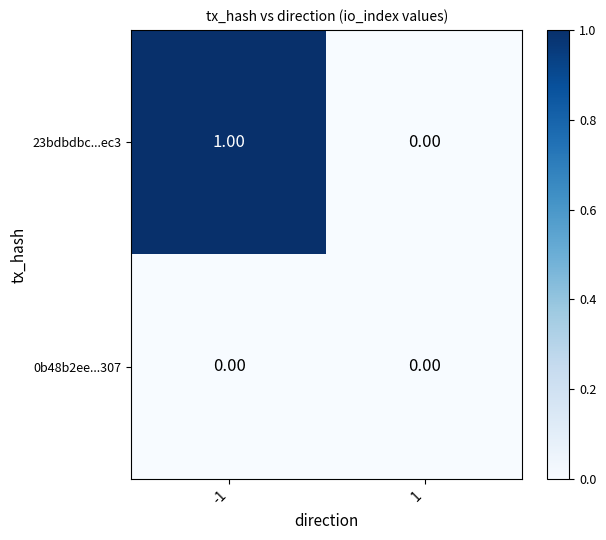

Is the value of 23bdbdbc...ec3 at -1 greater than the value of 0b48b2ee...307 at 1?

Yes